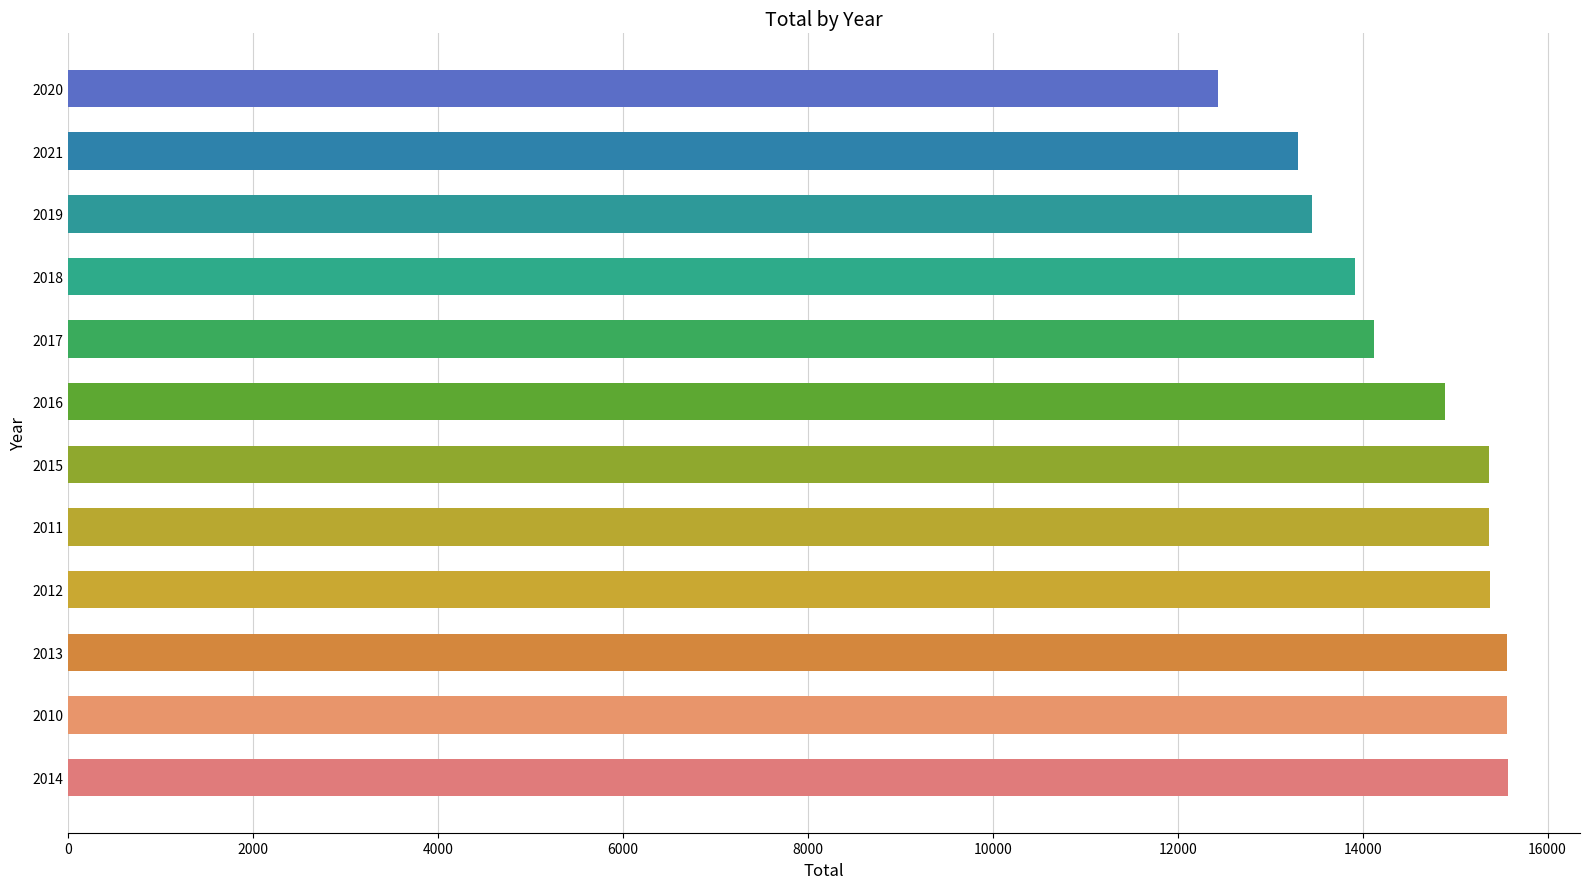

What is the approximate value at 2018?

13919